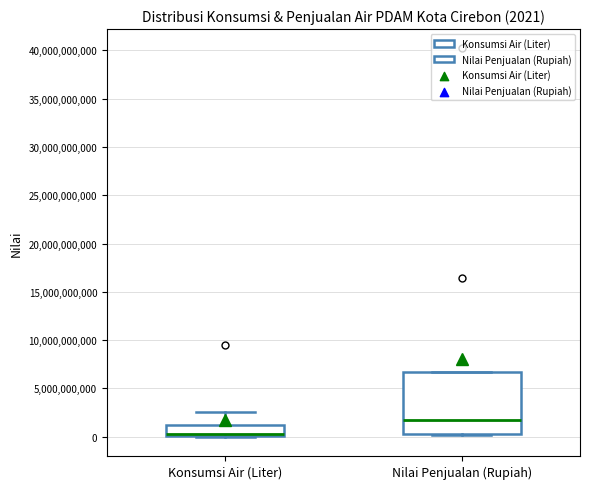

Which box is the tallest, from its lower edge to its upper edge?

Nilai Penjualan (Rupiah)